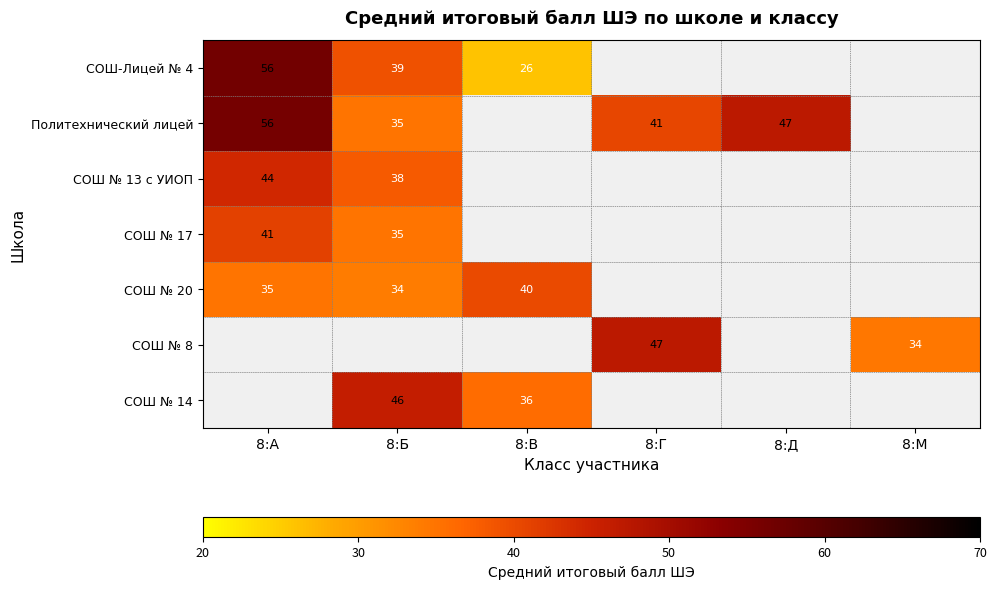

What is the difference between the СОШ № 14 values at 8:Б and 8:В?

10.0